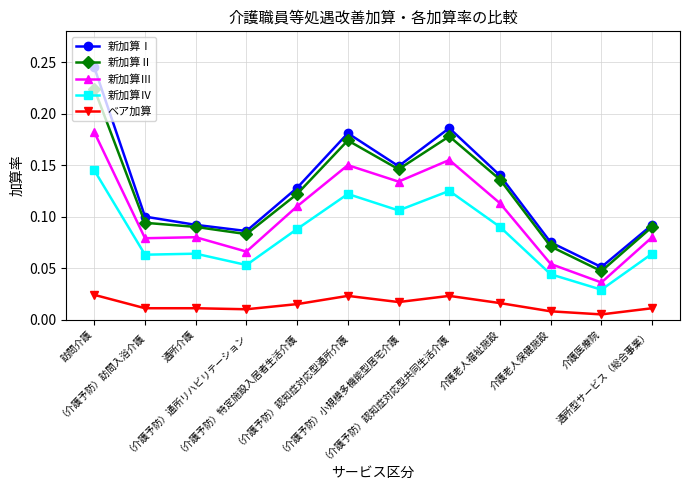

True or false: 新加算Ⅳ and 新加算Ⅱ cross at least once.

False